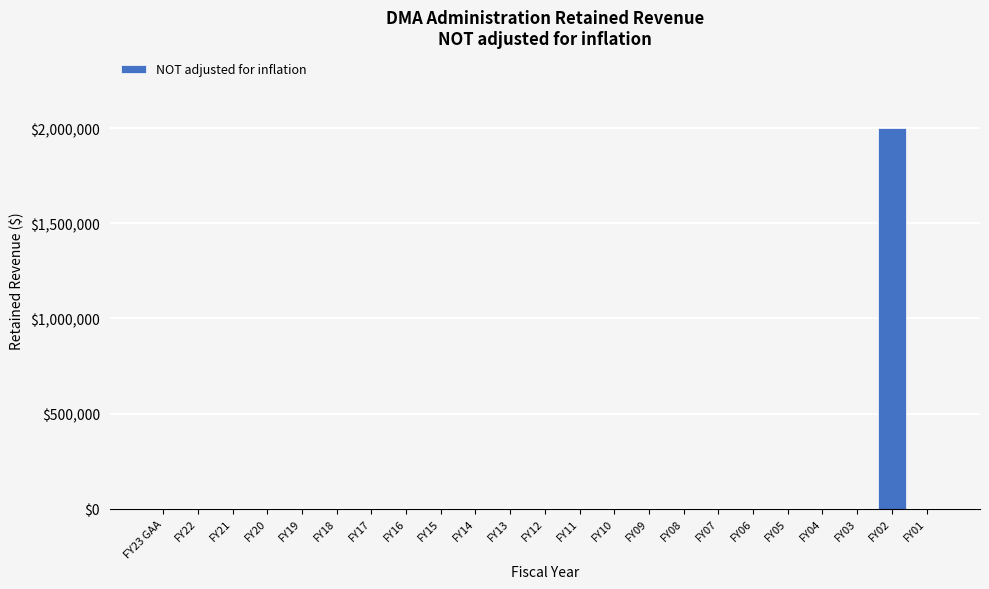

Reading left to right, what are all the values shown in this chart?

FY23 GAA=0	FY22=0	FY21=0	FY20=0	FY19=0	FY18=0	FY17=0	FY16=0	FY15=0	FY14=0	FY13=0	FY12=0	FY11=0	FY10=0	FY09=0	FY08=0	FY07=0	FY06=0	FY05=0	FY04=0	FY03=0	FY02=2000000	FY01=0